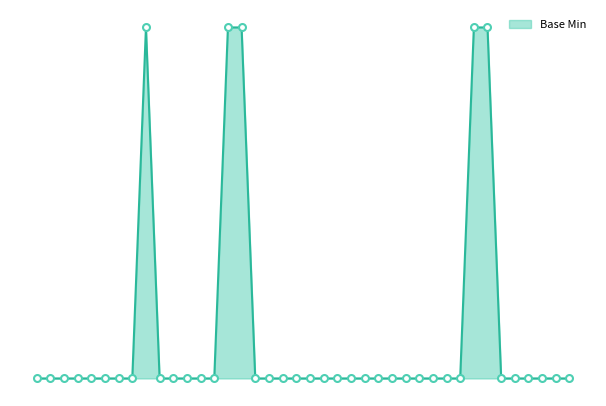

Reading left to right, list all the values displayed in this chart.

0	0	0	0	0	0	0	0	1	0	0	0	0	0	1	1	0	0	0	0	0	0	0	0	0	0	0	0	0	0	0	0	1	1	0	0	0	0	0	0